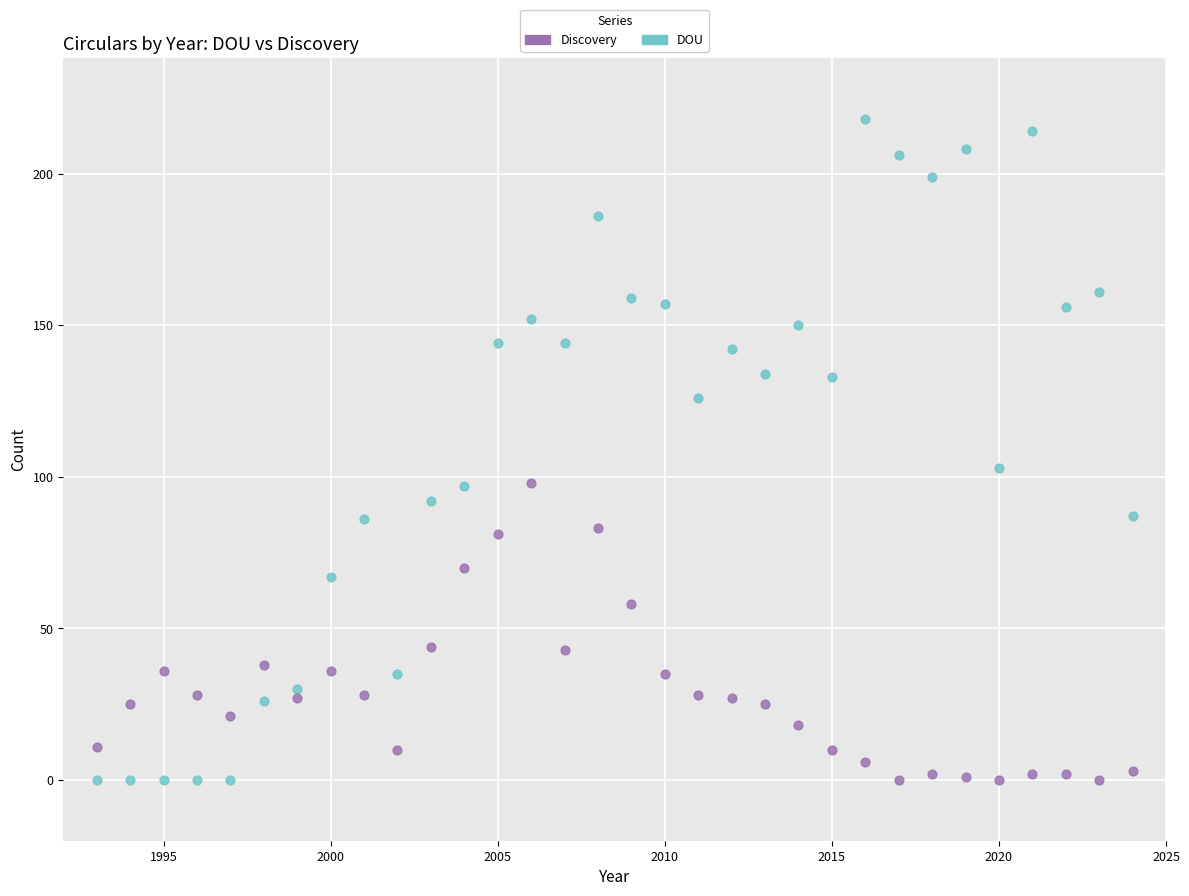

In the DOU series, what Y value is closest to 109?

103